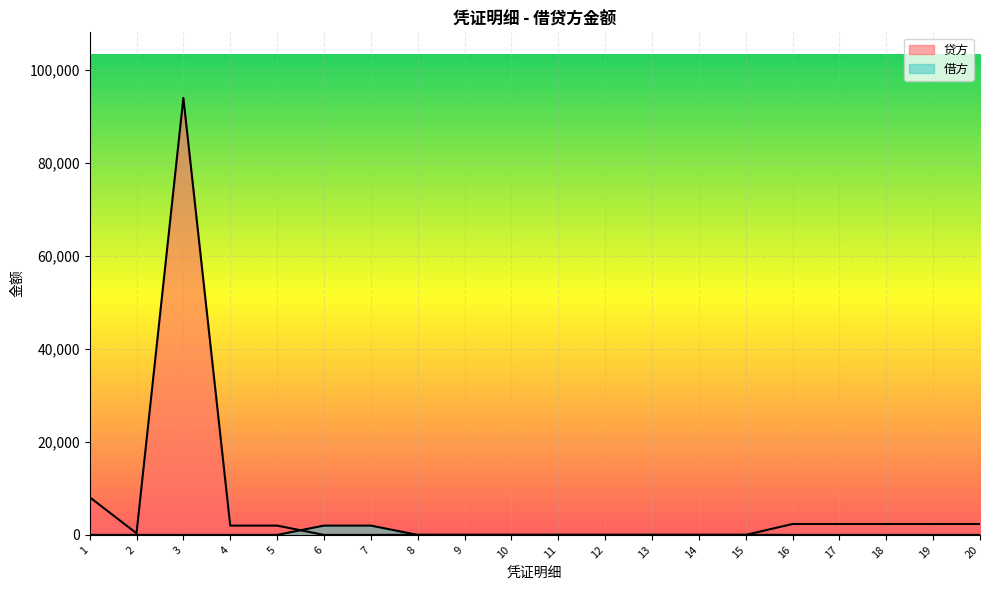

True or false: 借方 has a value of 0.0 at 18.

True